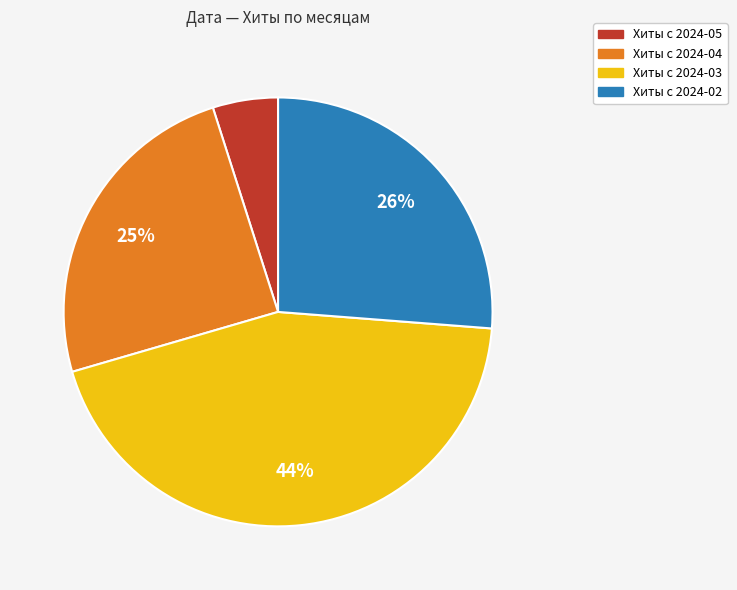

To the nearest percent, what is the difference between the largest and smallest slice percentages?

39%